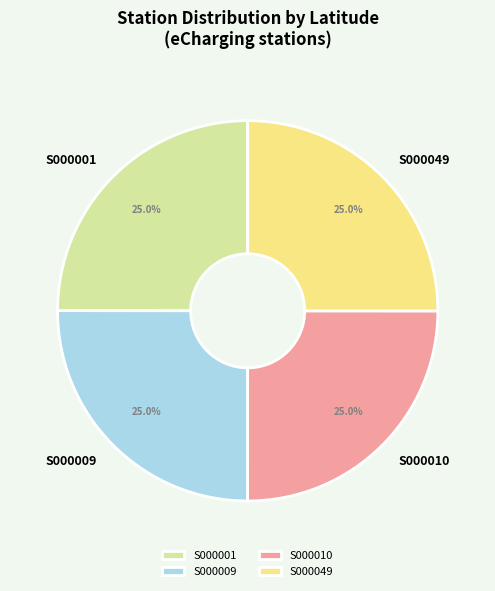

Is there a majority slice in this chart?

No